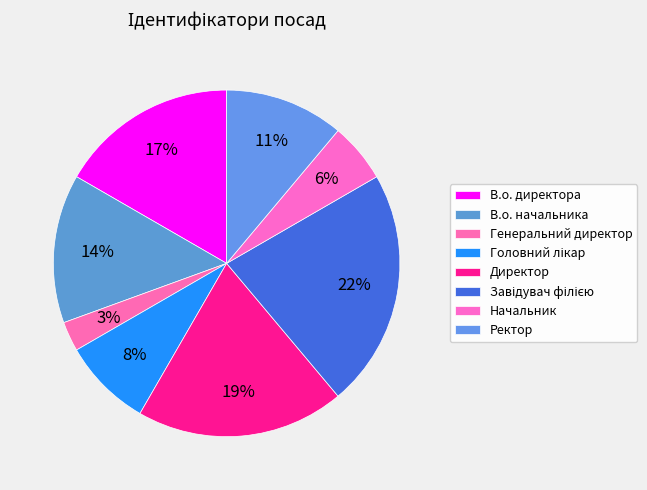

How many slices are in this pie chart?

8